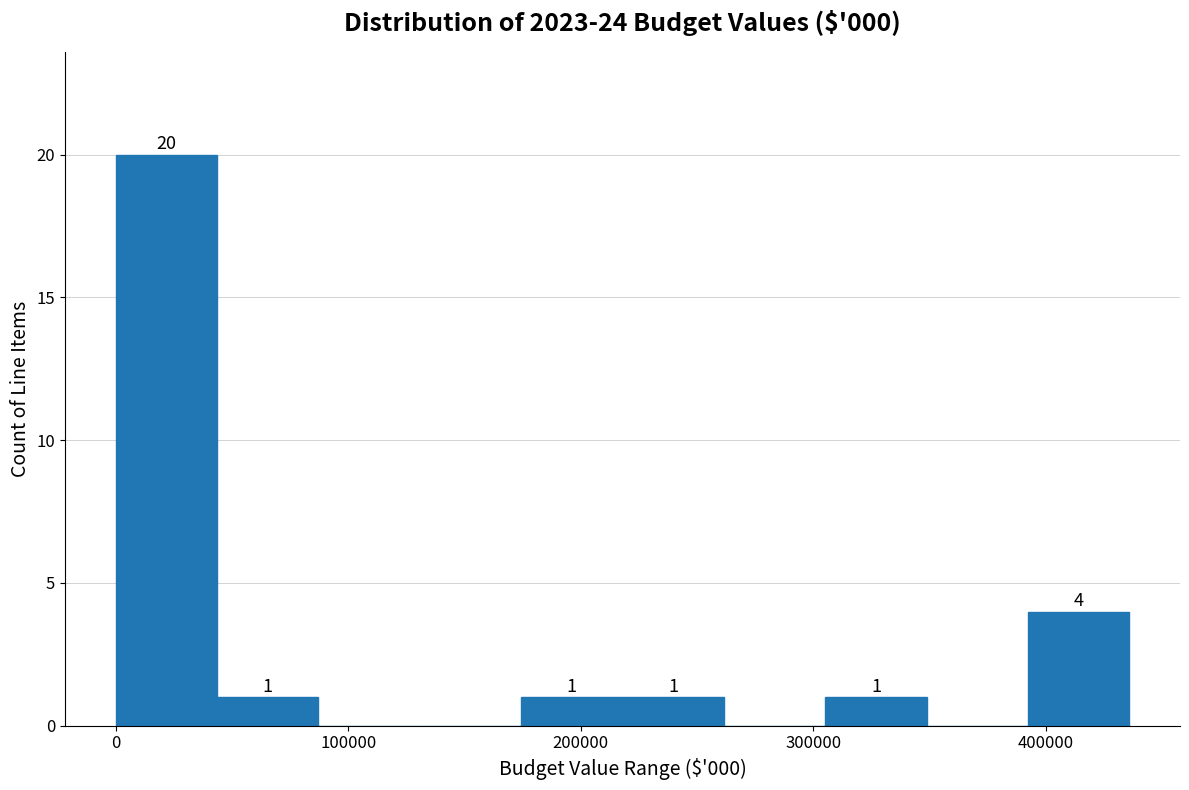

Over which range of the x-axis is the bar tallest?

0 to 40000